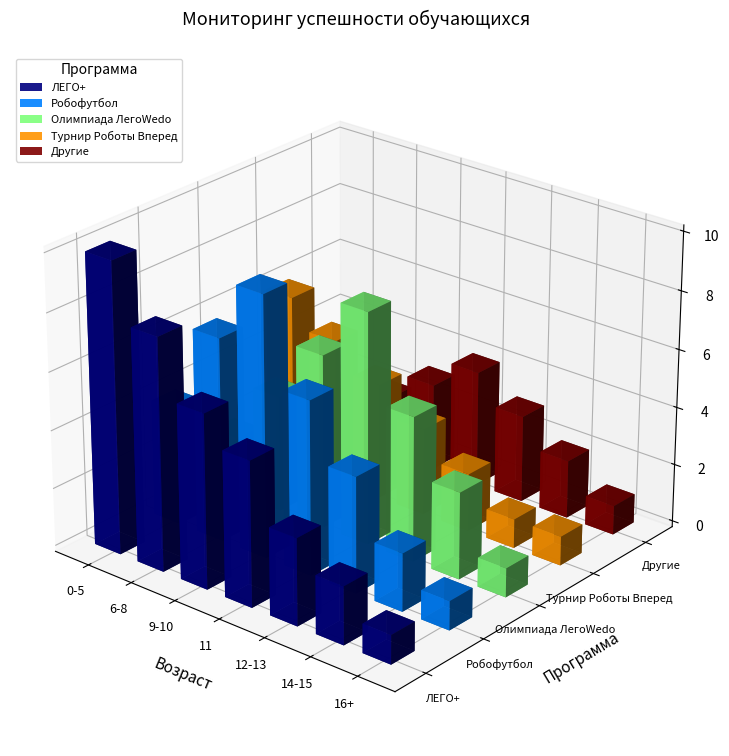

What is the label of the 4th bar from the left?

11